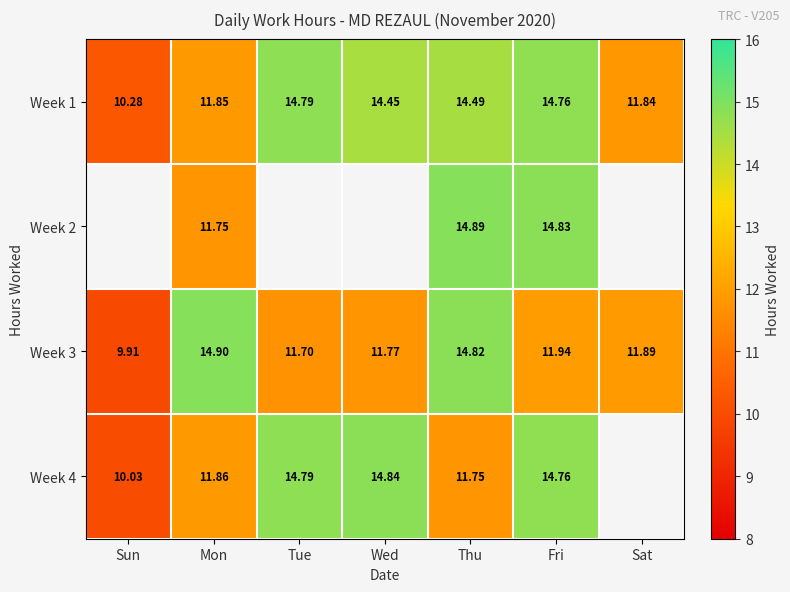

What is the minimum value shown in the chart?

9.9